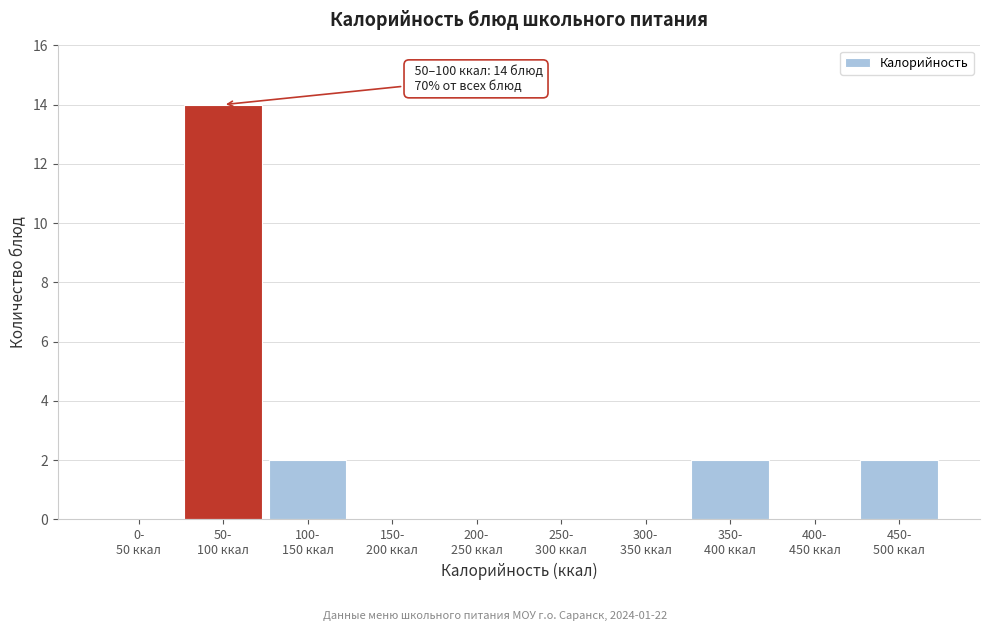

What is the sum of all values?

20